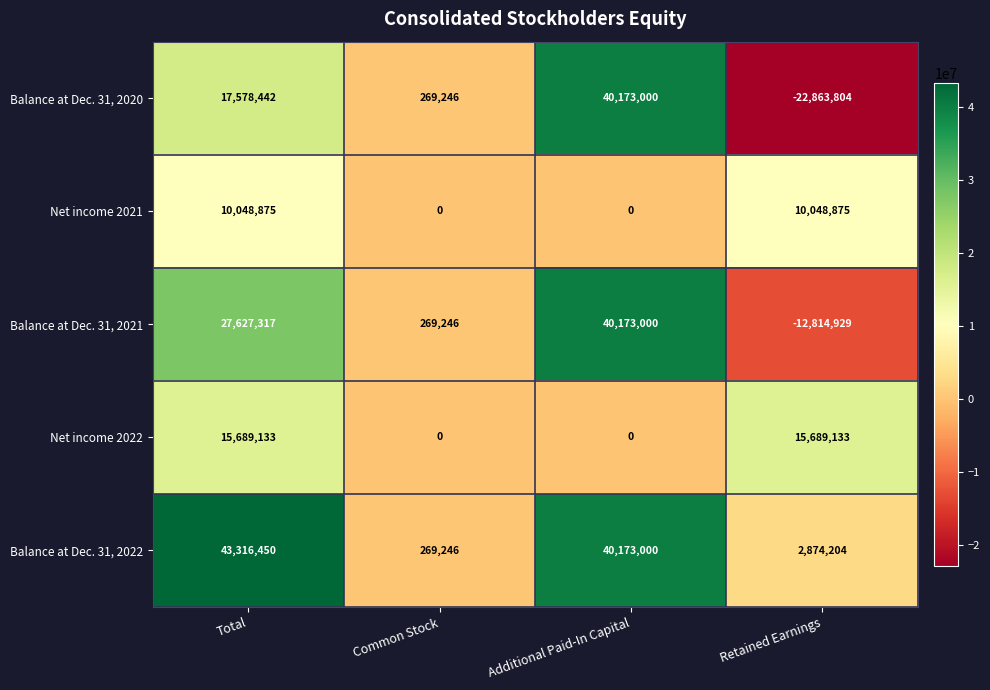

The Net income 2021 series shows 13704144 at Retained Earnings. True or false?

False